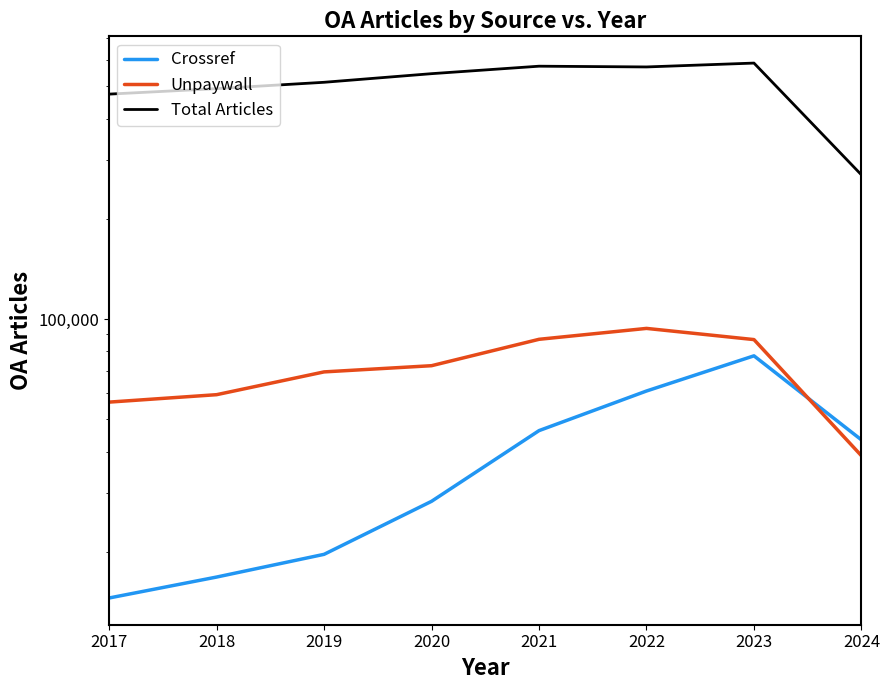

Rank the categories by Unpaywall value from highest to lowest.

2022, 2021, 2023, 2020, 2019, 2018, 2017, 2024